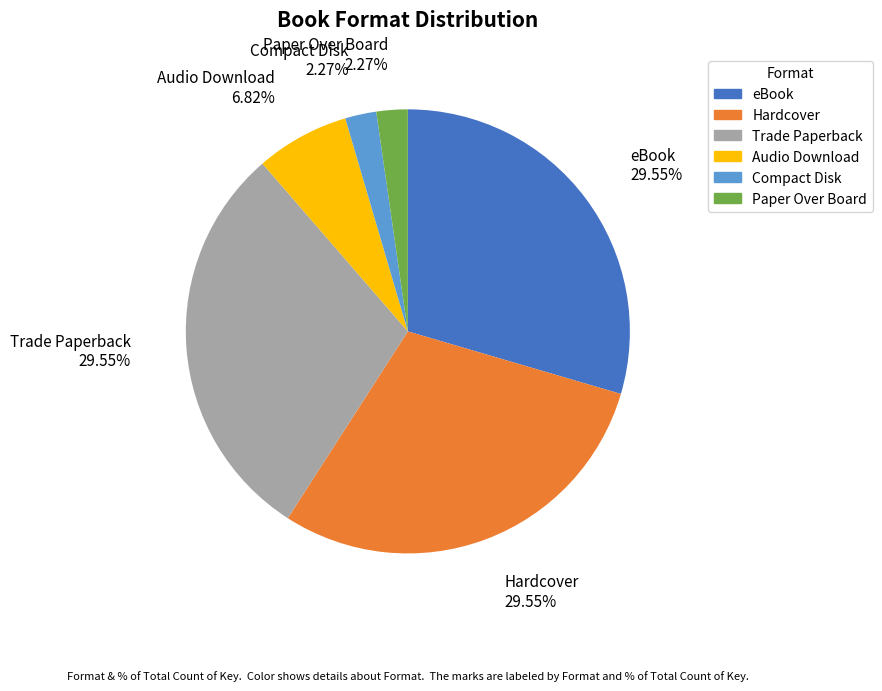

Is there a majority slice in this chart?

No